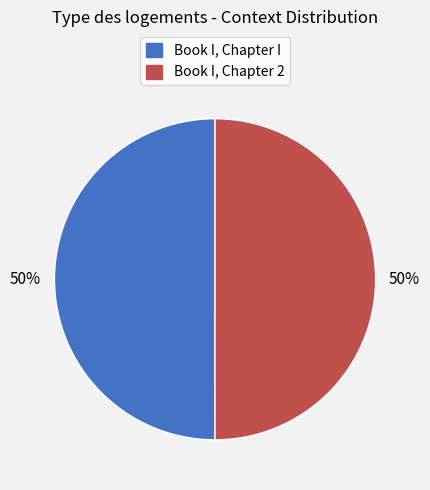

What percentage is the Book I, Chapter 2 slice, to the nearest percent?

50%